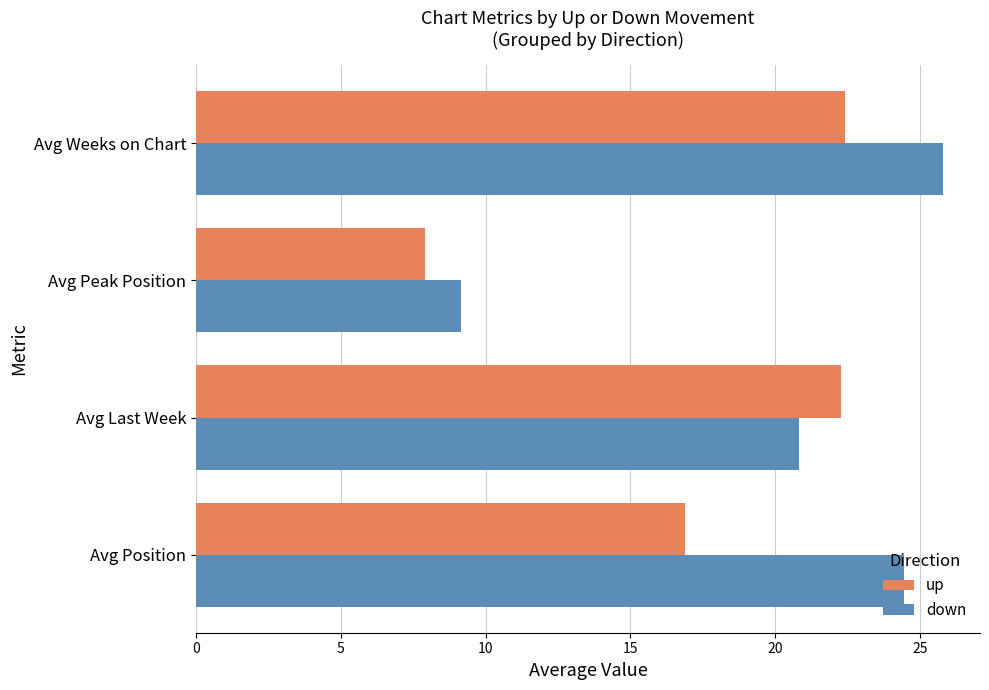

At how many categories does at least one series exceed 22?

3